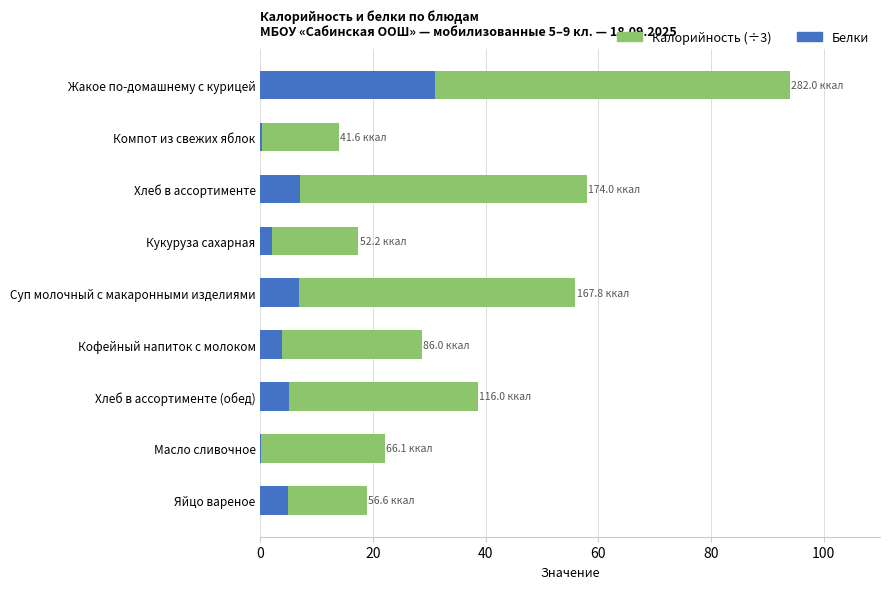

What is the approximate value of Белки at Жакое по-домашнему с курицей?

31.0